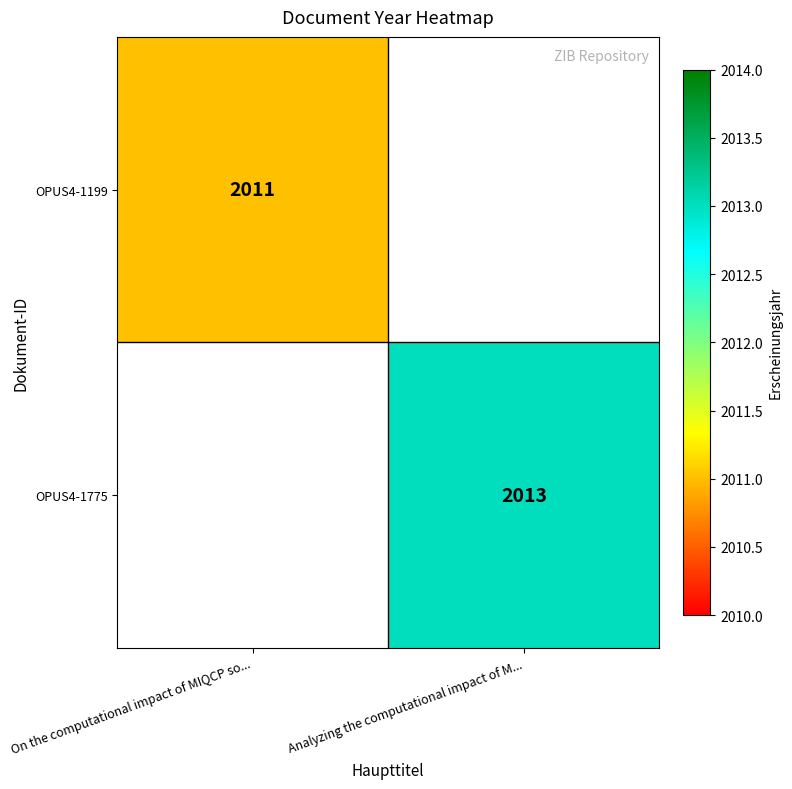

The value of OPUS4-1775 at Analyzing the computational impact of M... is 2013. True or false?

True